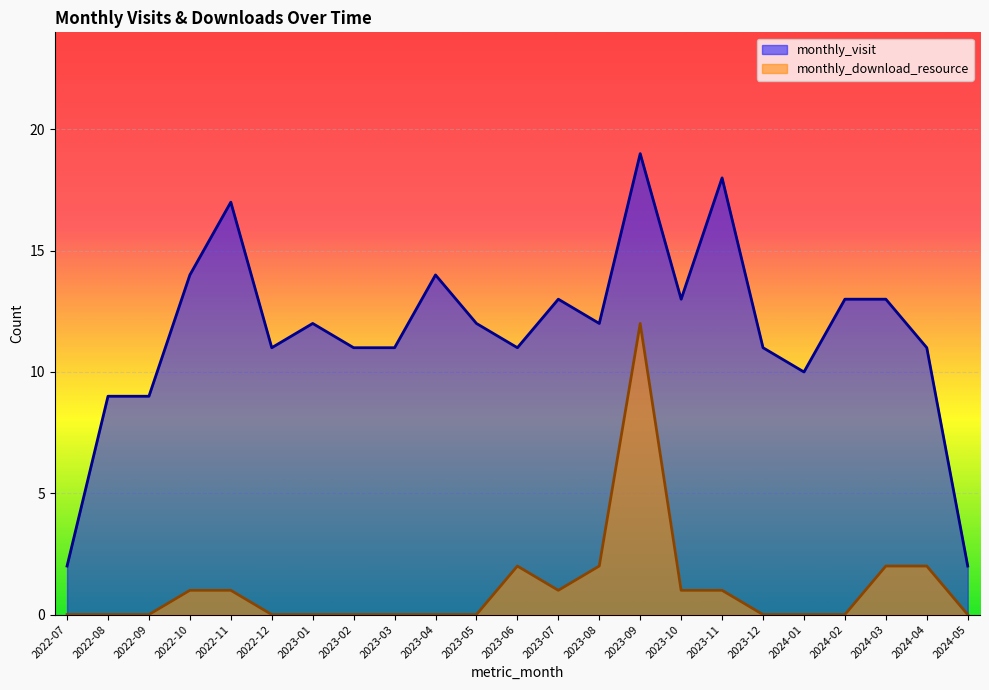

At which label is monthly_visit closest to 10?

2024-01